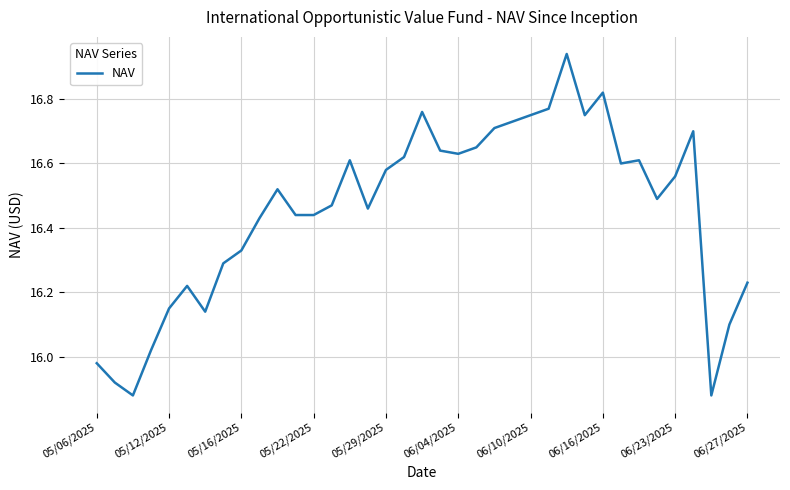

What is the difference between the maximum and minimum values?

1.1